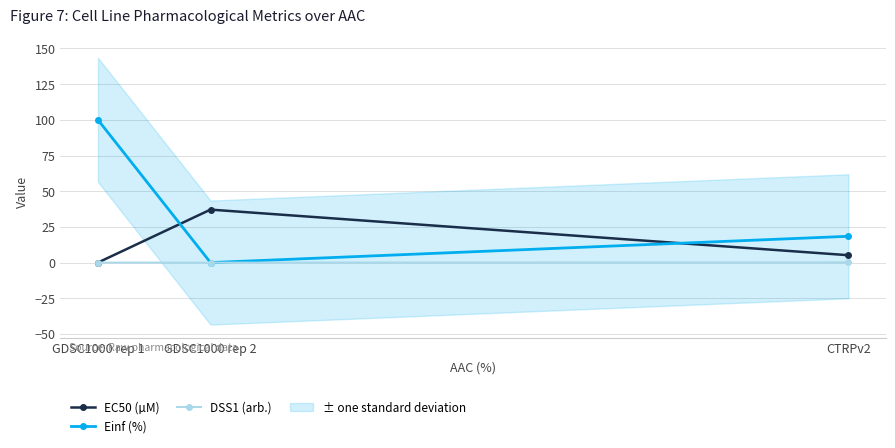

What is the label of the 3rd point from the right?

GDSC1000 rep 1